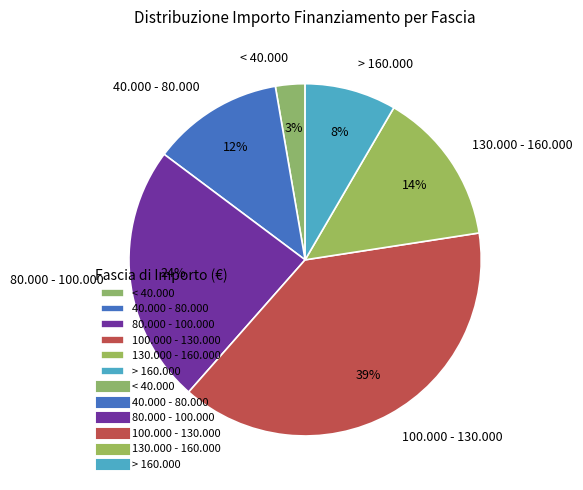

Which has a higher value, 80.000 - 100.000 or > 160.000?

80.000 - 100.000